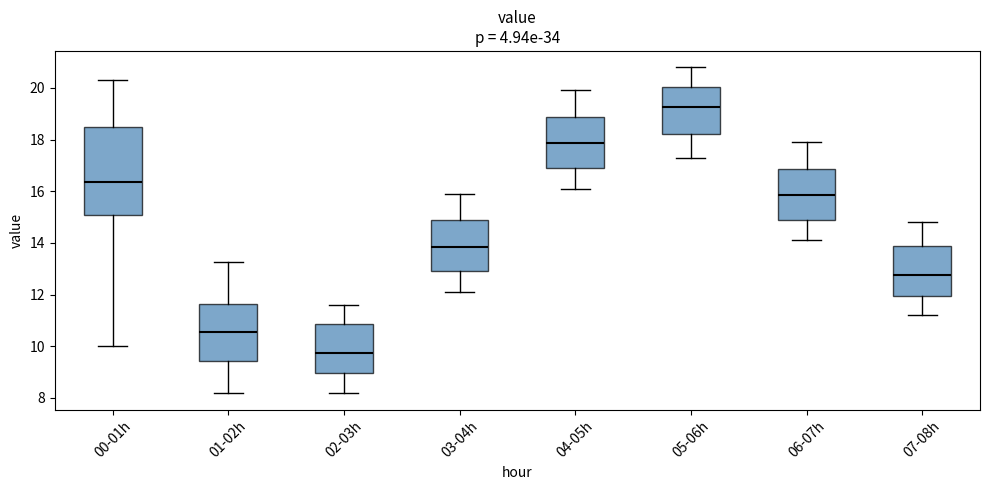

Reading left to right, read every box against the y-axis: the position of its median line, the range the box covers, and the ends of its whiskers. The values are not printed on the chart, so give them approximately, as read against the axis.

00-01h: median 16.4, box 15.0 to 18.4, whiskers 10.0 to 20.4
01-02h: median 10.6, box 9.4 to 11.6, whiskers 8.2 to 13.2
02-03h: median 9.8, box 9.0 to 10.8, whiskers 8.2 to 11.6
03-04h: median 13.8, box 13.0 to 14.8, whiskers 12.2 to 16.0
04-05h: median 17.8, box 17.0 to 18.8, whiskers 16.2 to 20.0
05-06h: median 19.2, box 18.2 to 20.0, whiskers 17.4 to 20.8
06-07h: median 15.8, box 15.0 to 16.8, whiskers 14.2 to 18.0
07-08h: median 12.8, box 12.0 to 13.8, whiskers 11.2 to 14.8